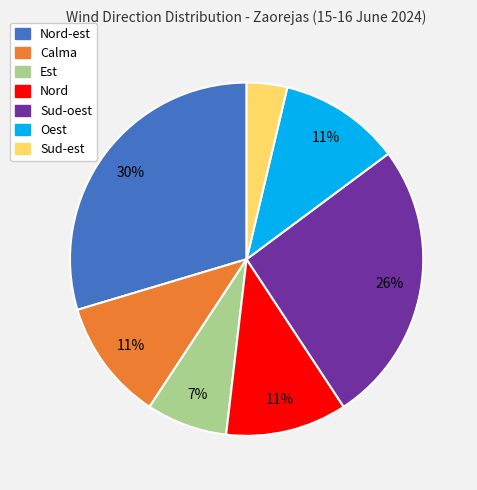

Is there any slice that represents more than half of the pie?

No